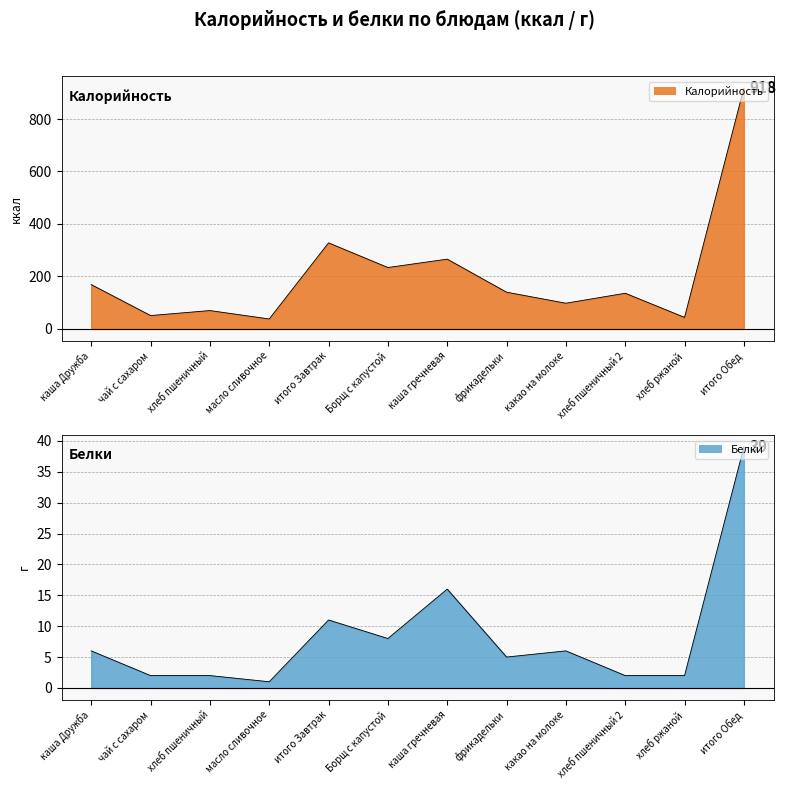

The value of Калорийность at каша Дружба is 59. True or false?

False